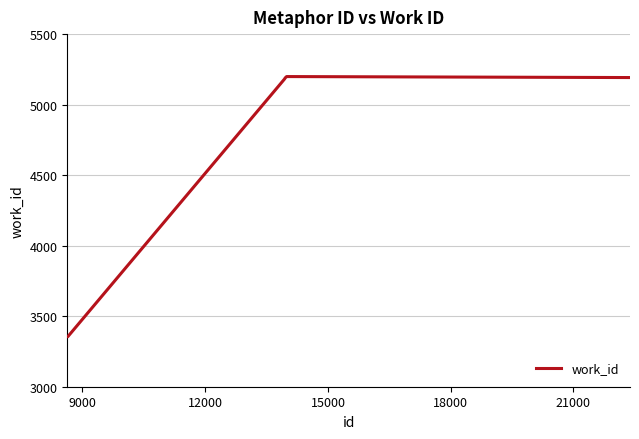

What is the greatest value displayed?

5199